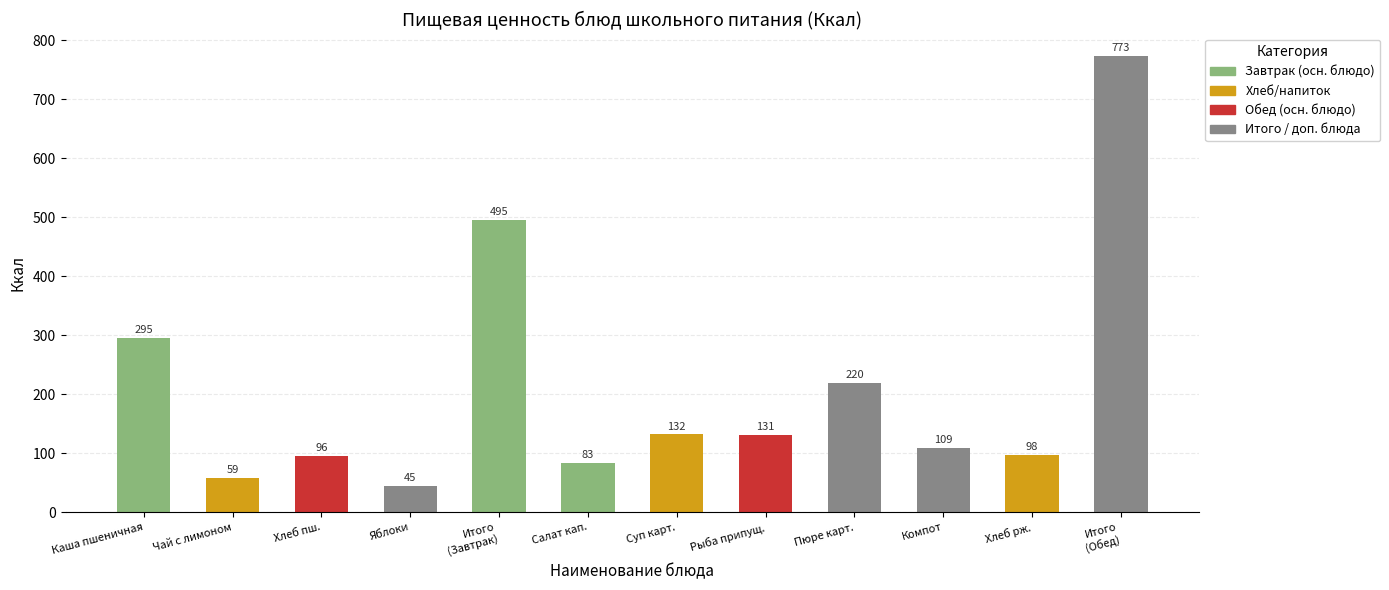

What is the difference between the maximum and minimum values?

728